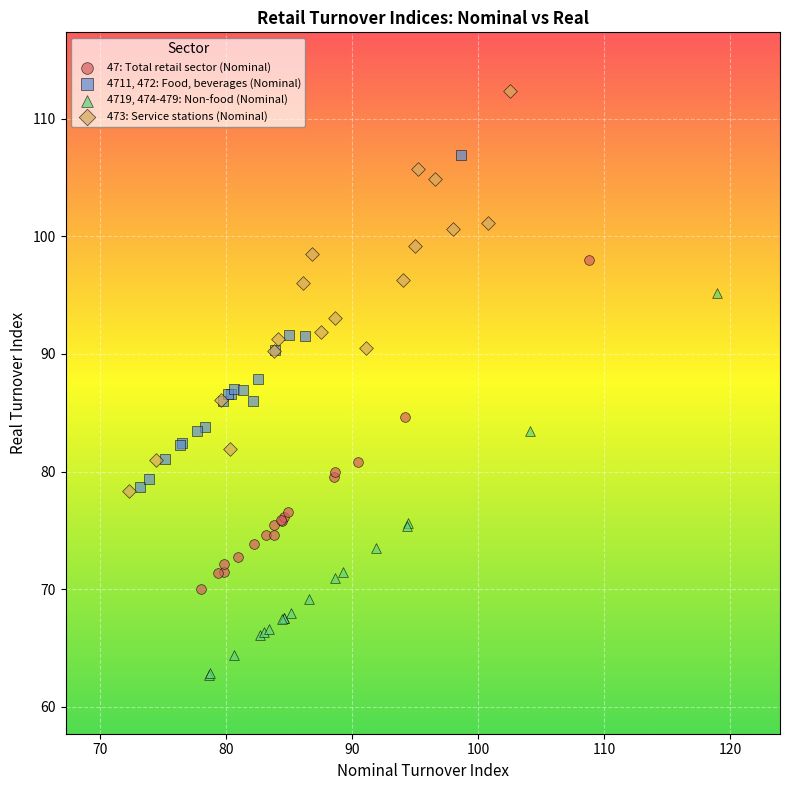

Which series contains the lowest Y value?

4719, 474-479: Non-food (Nominal)